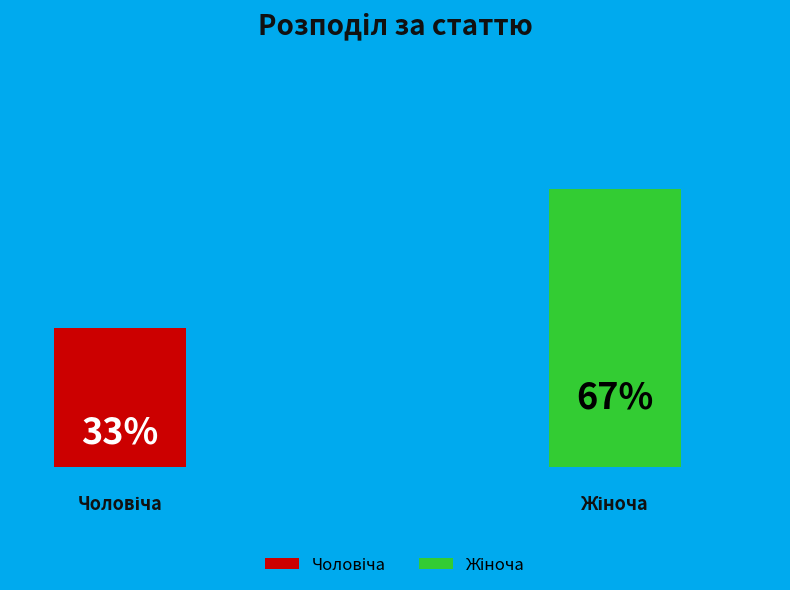

True or false: Жіноча accounts for 67% of the total.

True